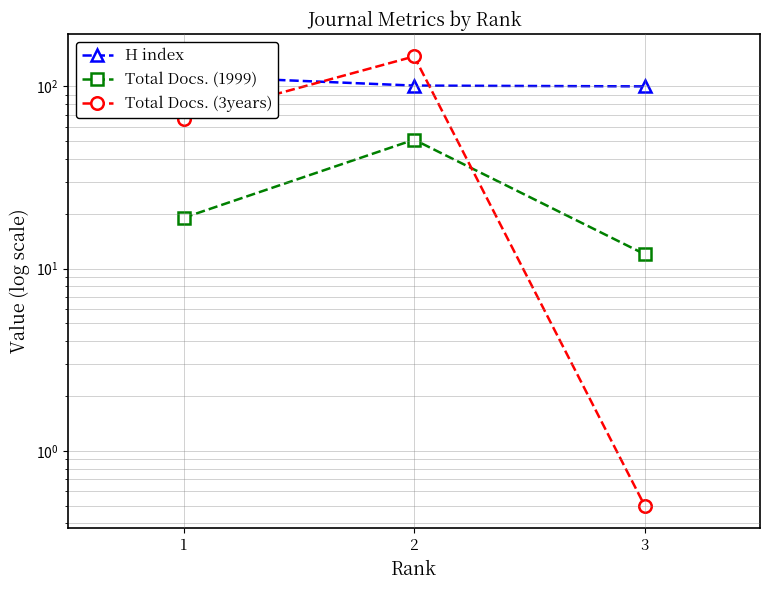

Reading left to right, transcribe all the data shown in this chart.

H index: 1=114.0	2=101.0	3=100.0
Total Docs. (1999): 1=19.0	2=51.0	3=12.0
Total Docs. (3years): 1=66.0	2=146.0	3=0.5